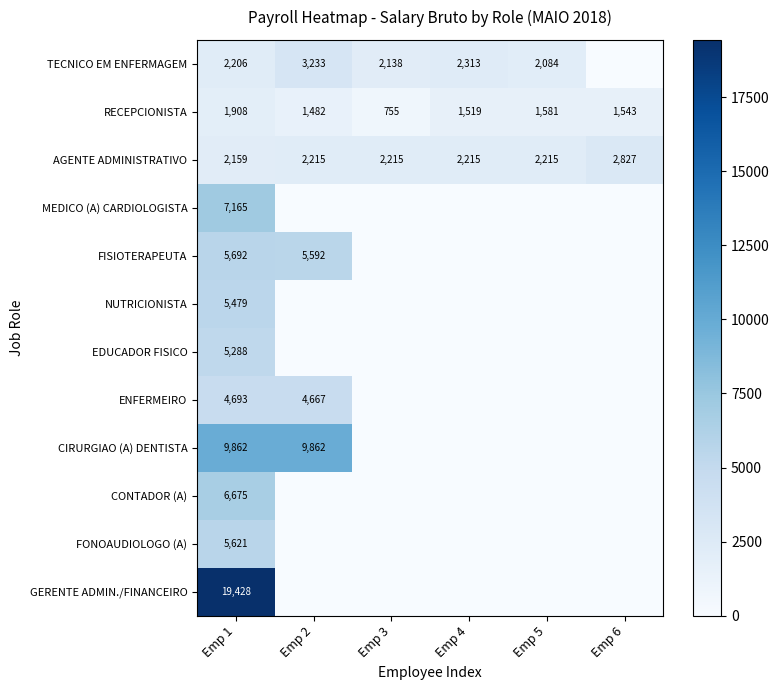

What is the sum of the TECNICO EM ENFERMAGEM values at Emp 3 and Emp 4?

4451